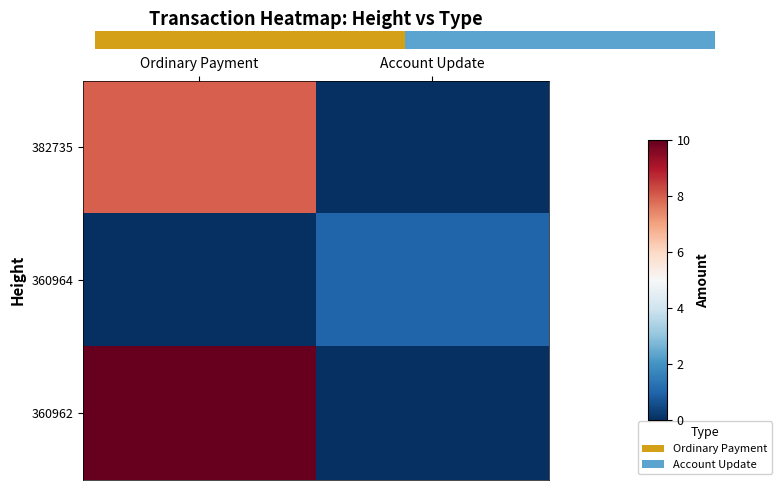

Which series has the largest range (max minus min)?

360962